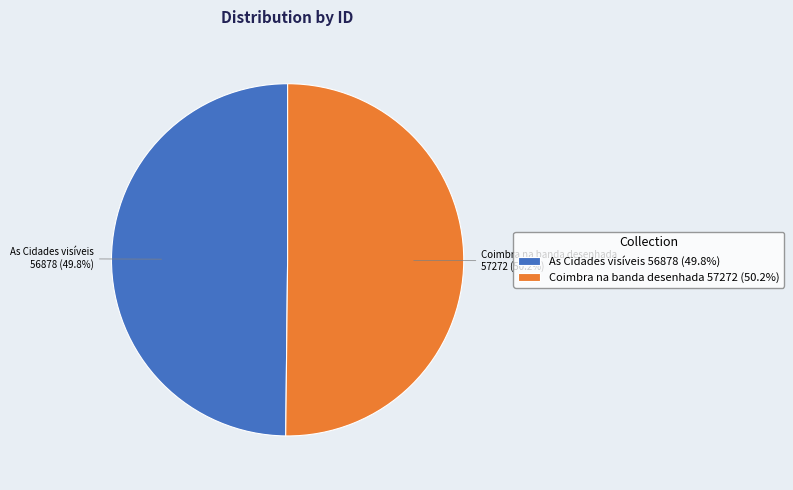

Does any single category account for the majority?

Yes